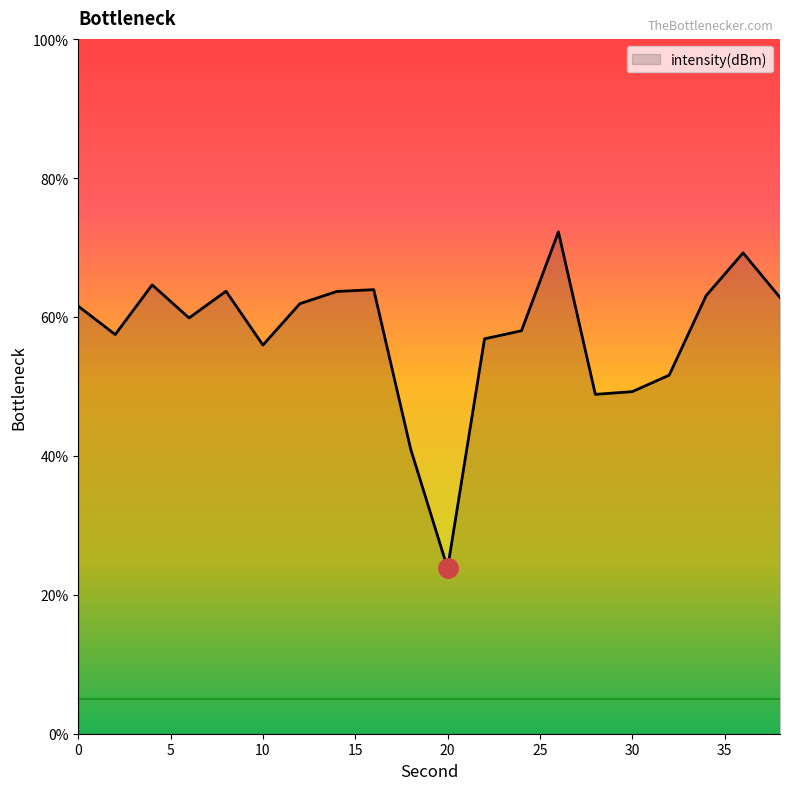

What is the difference between the maximum and minimum values?

48.5